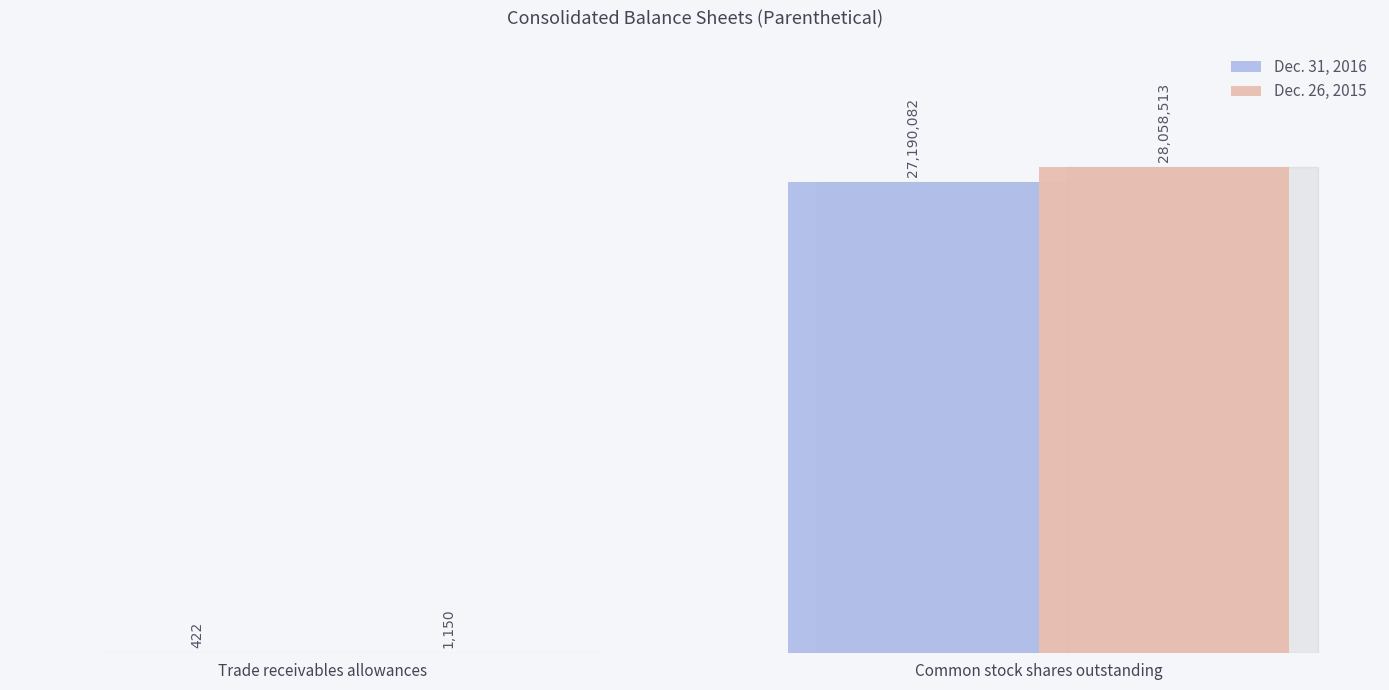

Where is Dec. 26, 2015 nearest to the value 14029831?

Trade receivables allowances